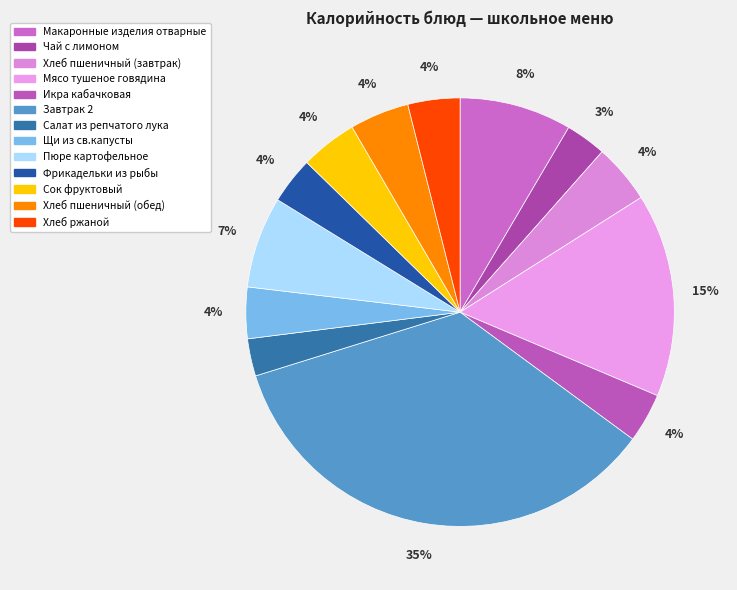

Is there any slice that represents more than half of the pie?

No